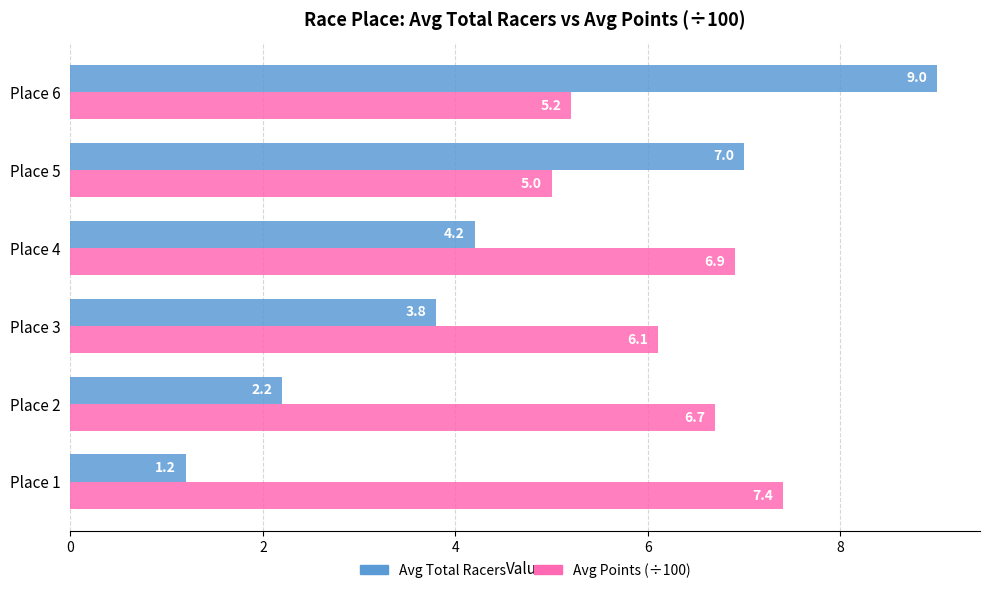

What is the difference between the maximum and second lowest values in the Avg Total Racers series?

6.8